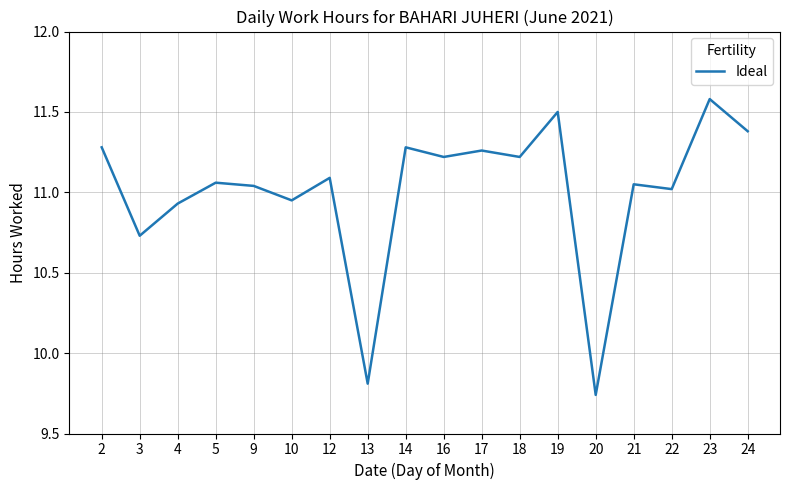

How many values are below 11?

5